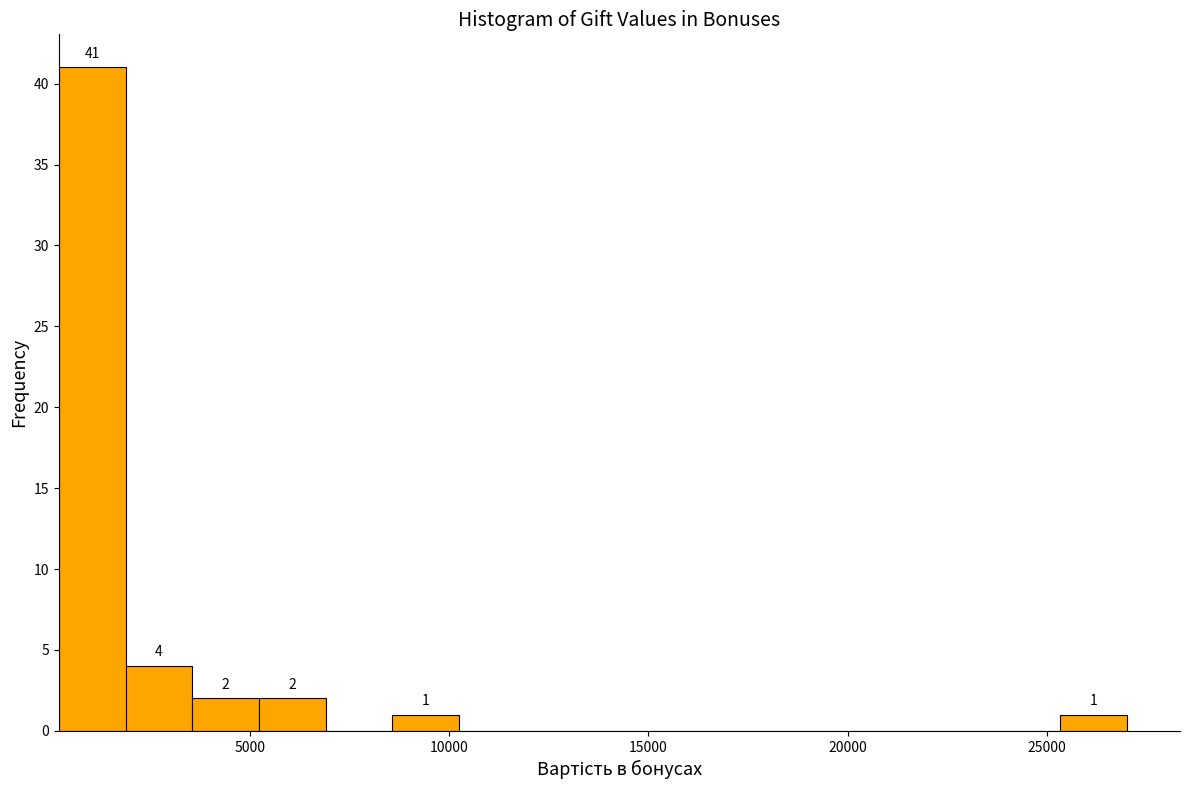

Read against the x-axis, roughly where is the centre of the tallest bar?

1000